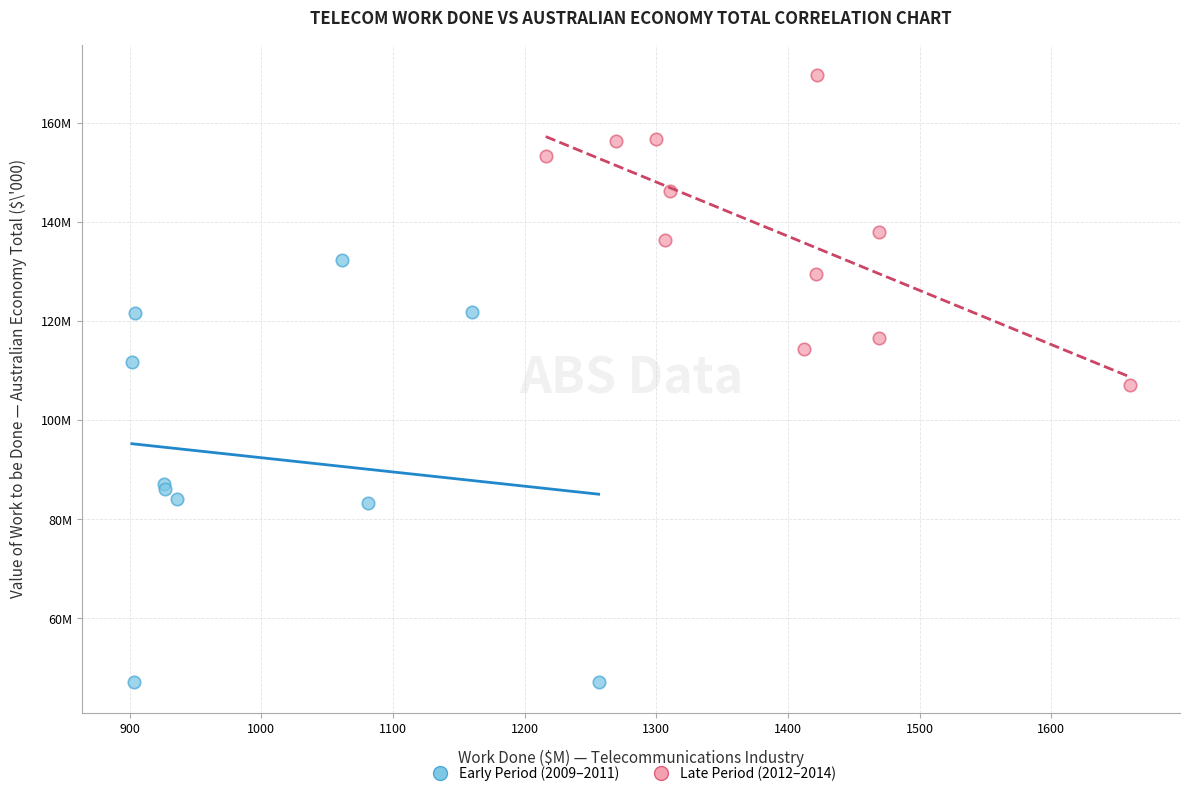

What are all the series names shown in the legend?

Early Period (2009–2011), Late Period (2012–2014)